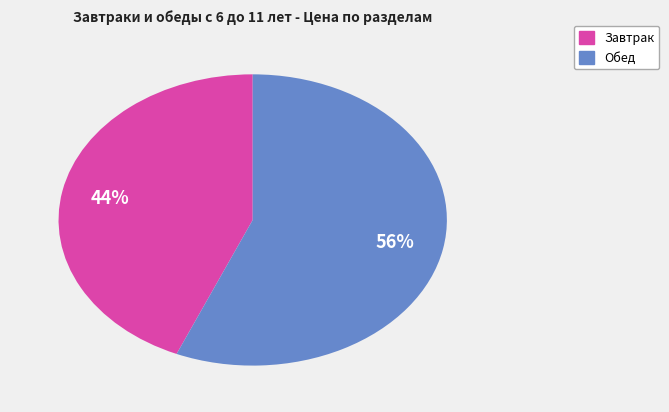

Approximately how many times larger is the value at Завтрак compared to Обед?

0.8